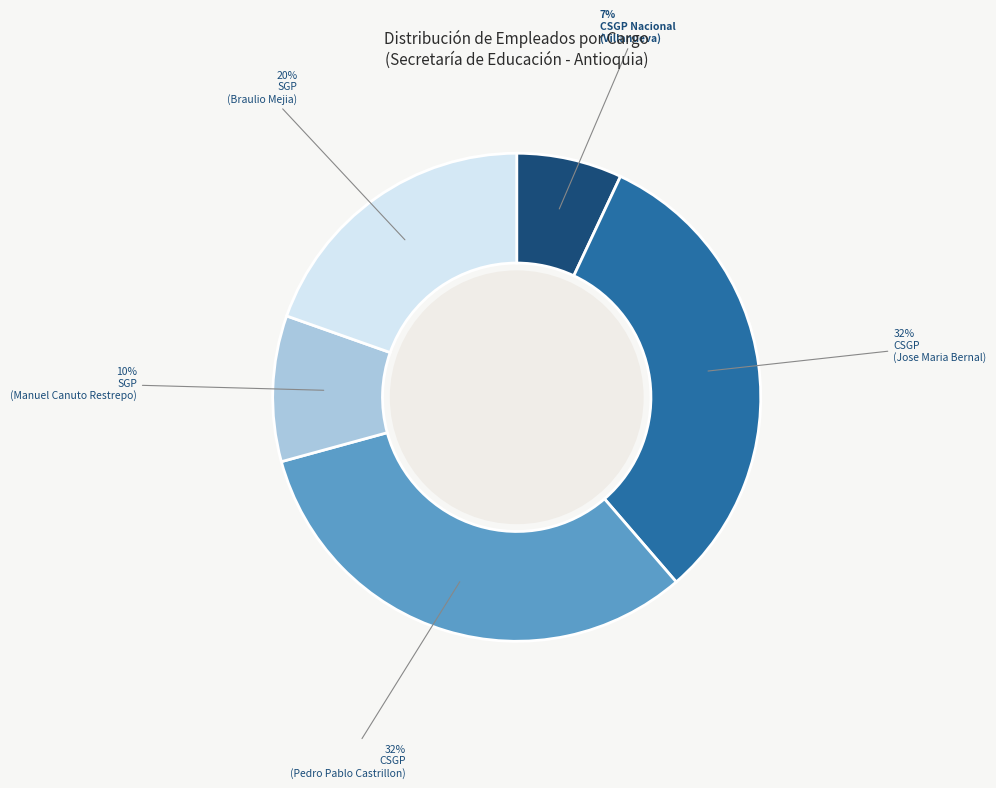

Does any single category account for the majority?

No